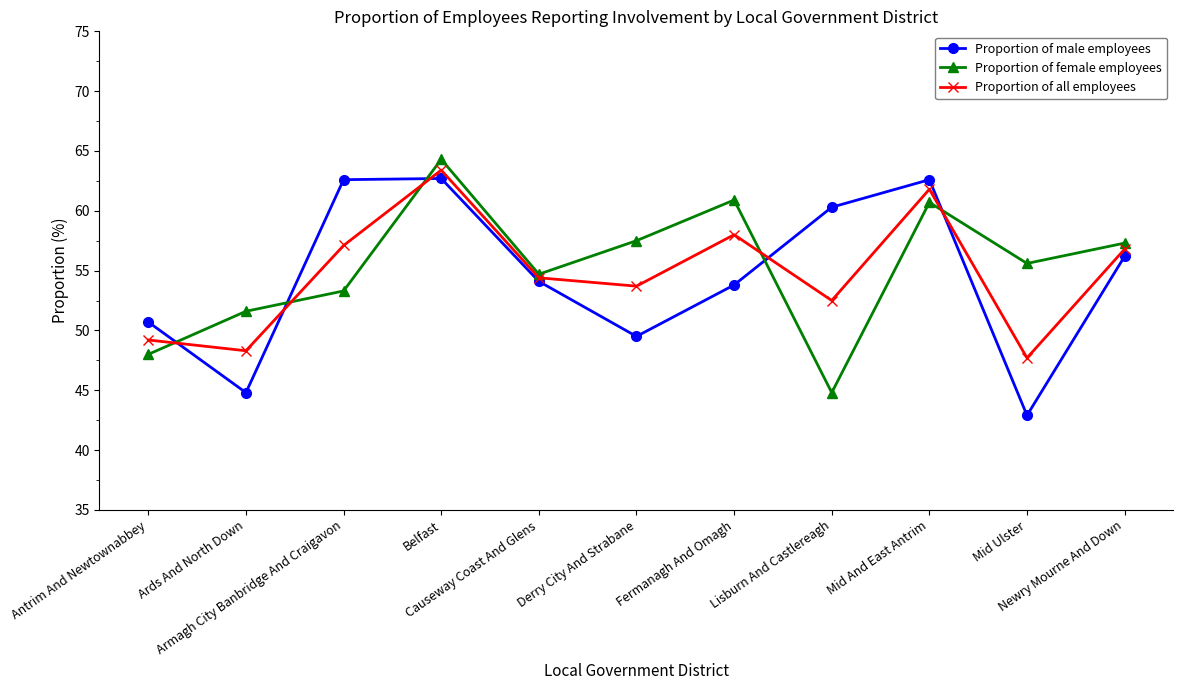

What are all the series names shown in the legend?

Proportion of male employees, Proportion of female employees, Proportion of all employees